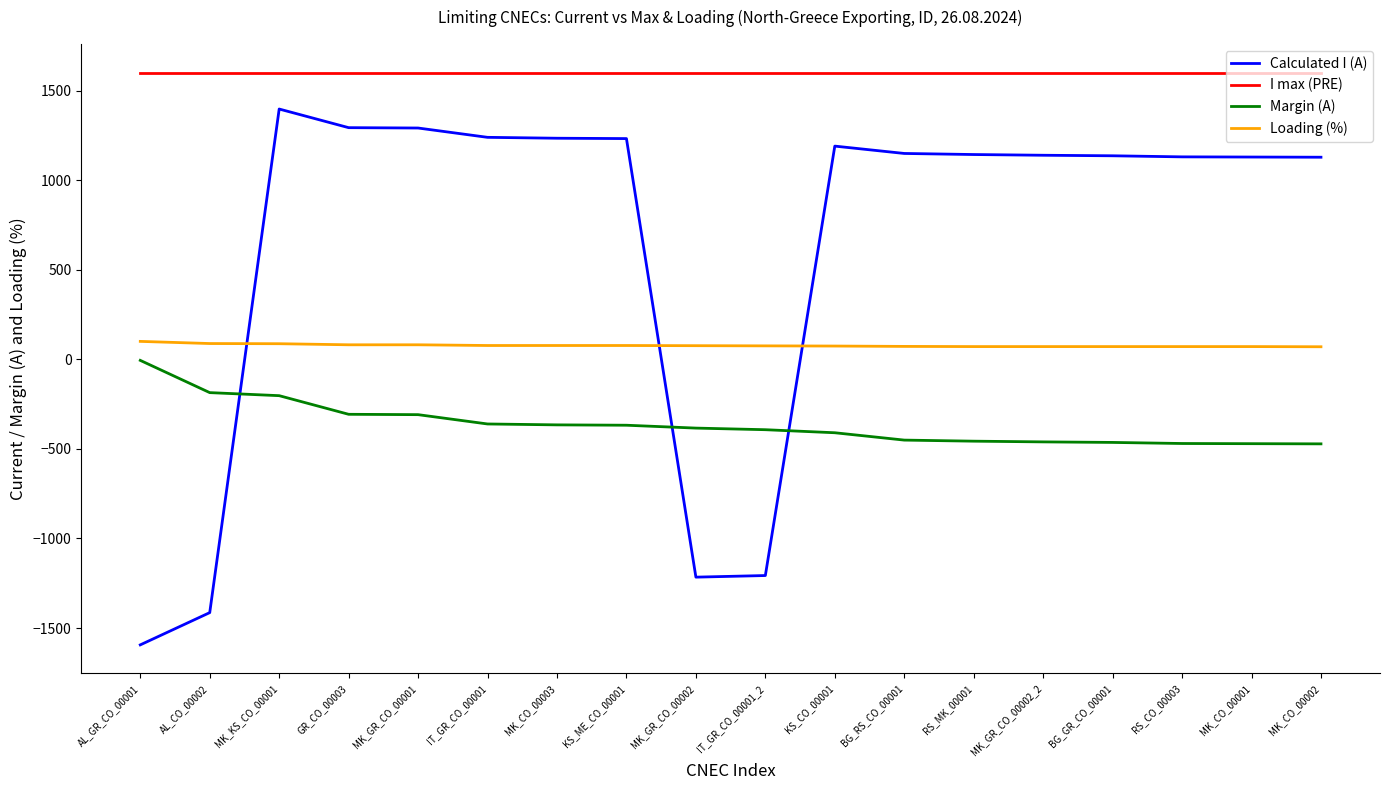

The I max (PRE) series shows 743 at BG_GR_CO_00001. True or false?

False